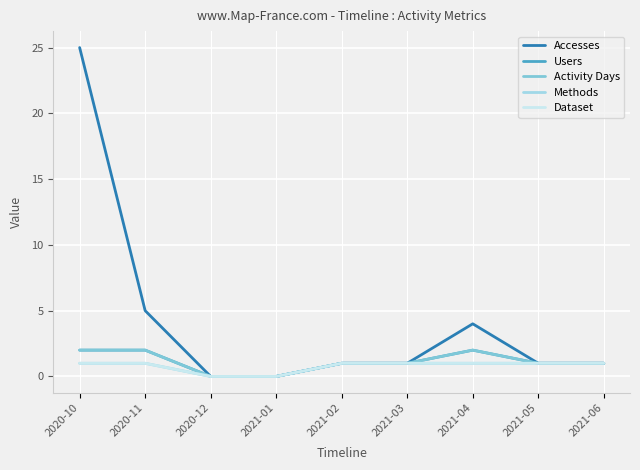

At which label does Activity Days reach its peak?

2020-10